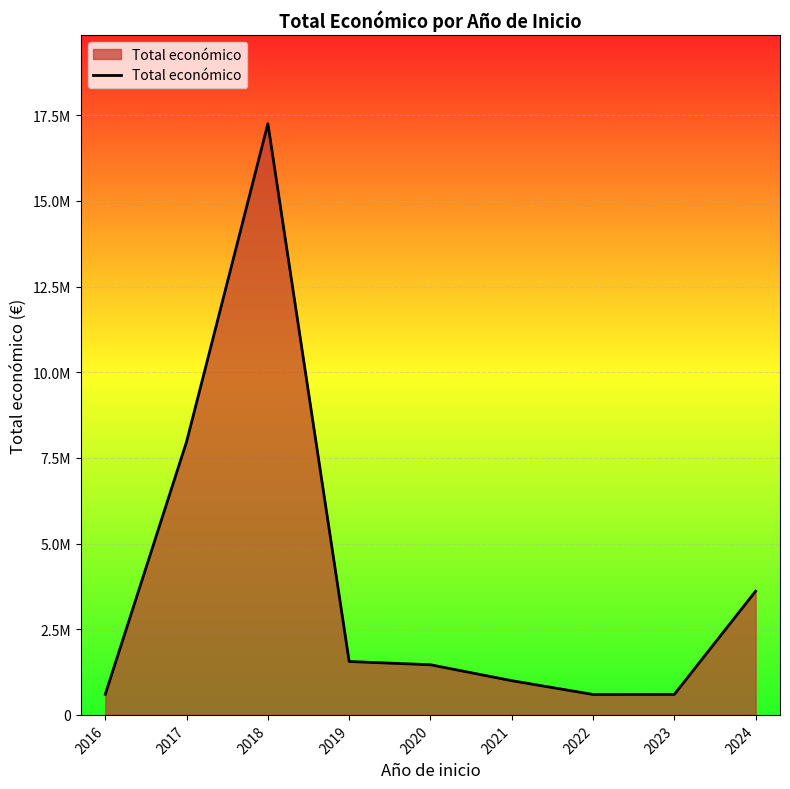

Does the chart display data point markers on the line(s)?

No